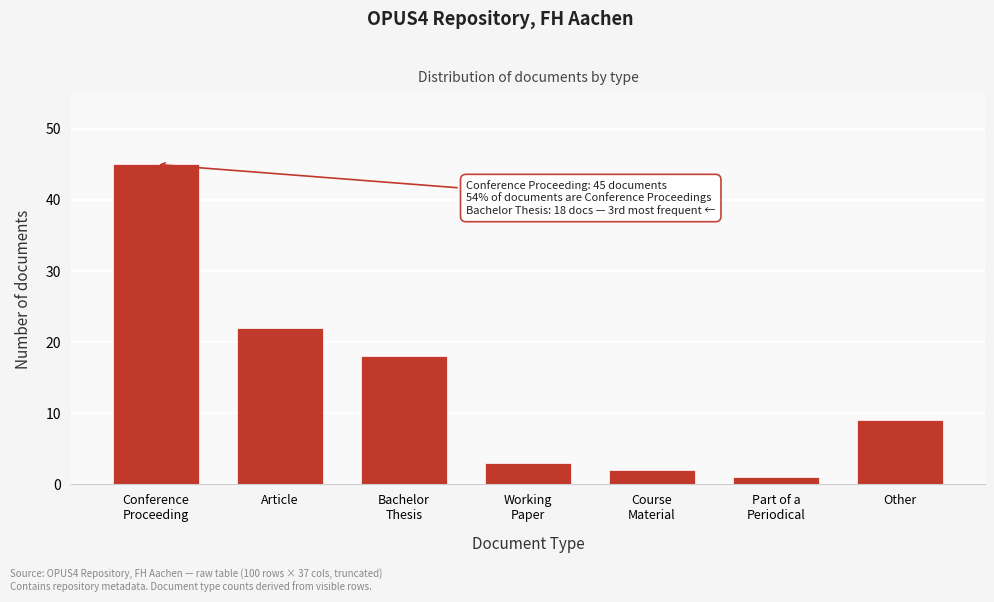

Reading left to right, what are all the values shown in this chart?

45	22	18	3	2	1	9